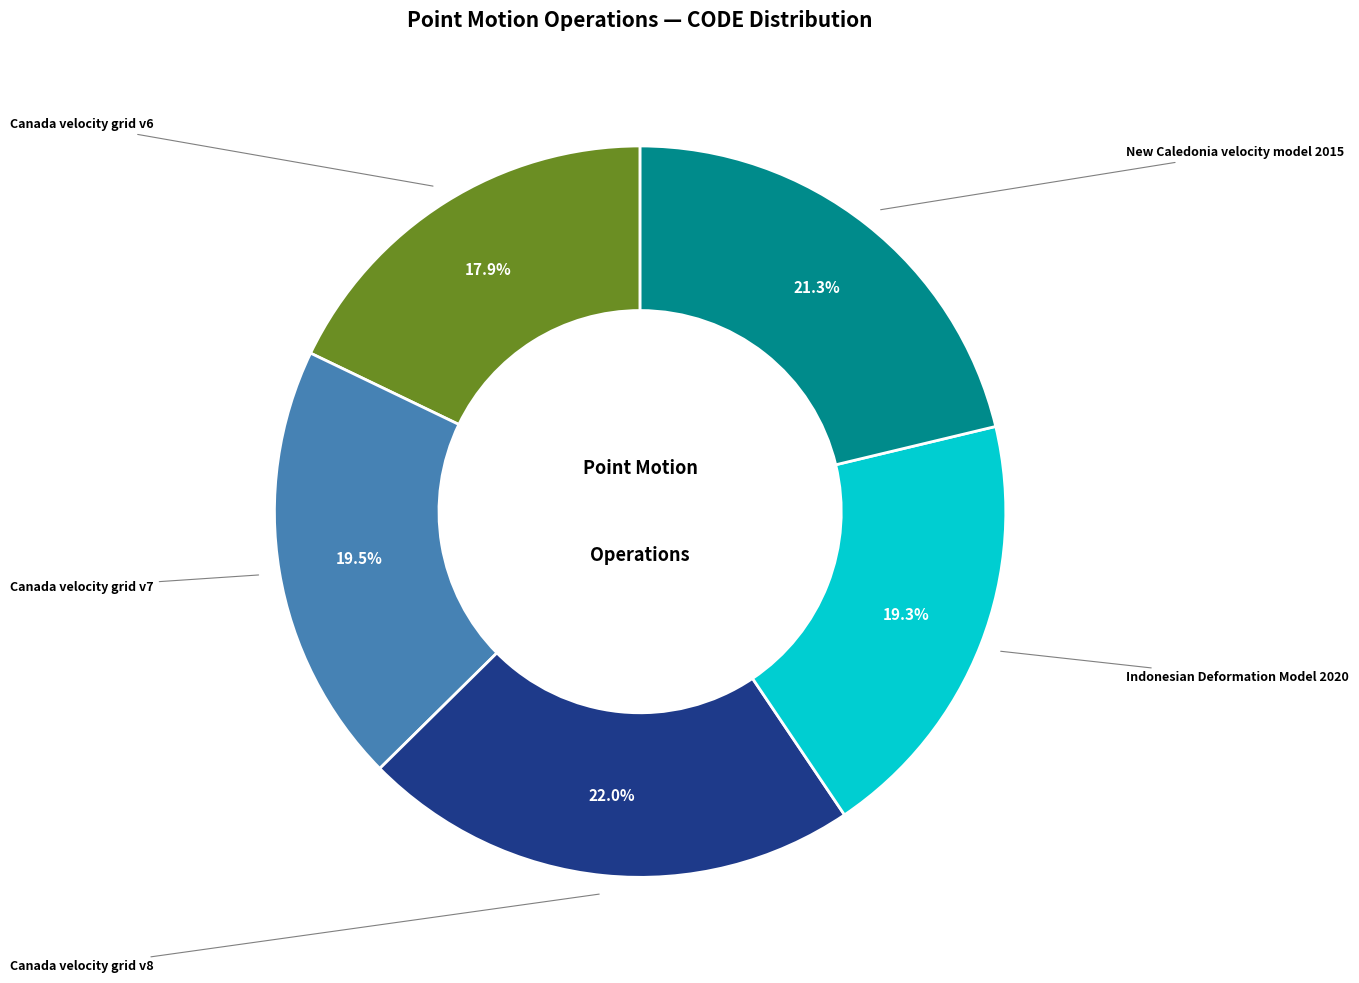

Does any single category account for the majority?

No